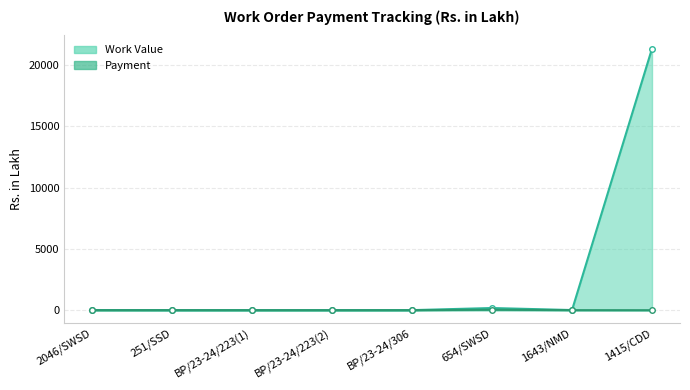

True or false: Work Value and Payment intersect in this chart.

False